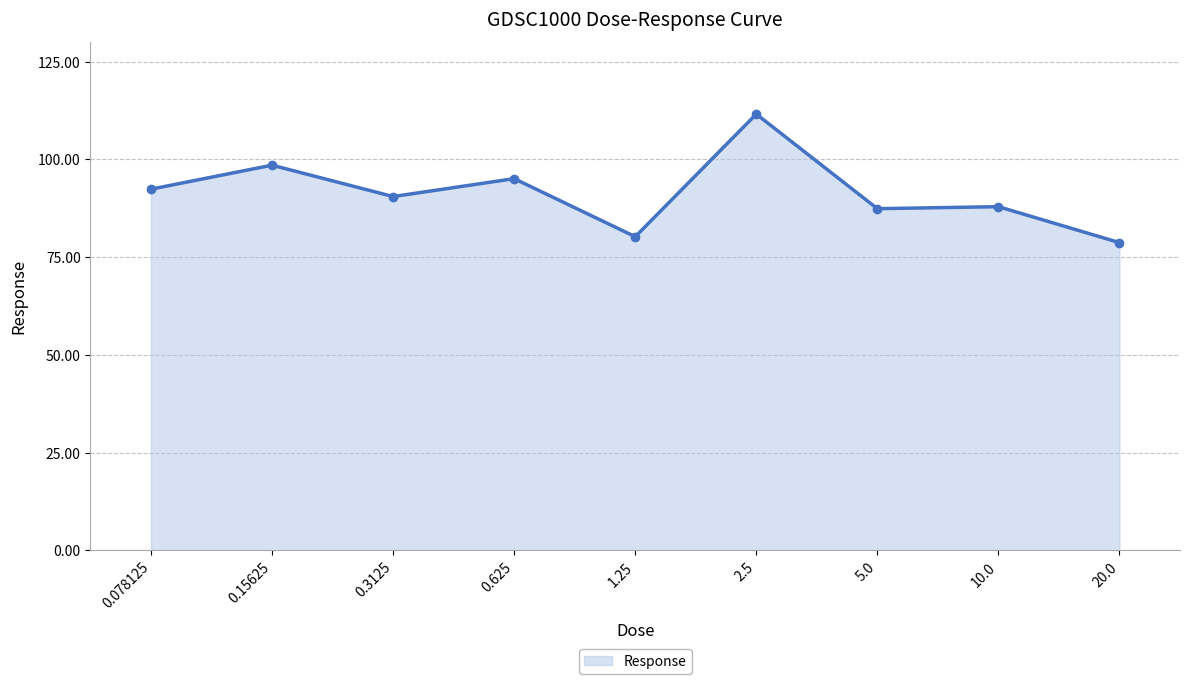

The value at 0.3125 is 90.5. True or false?

True